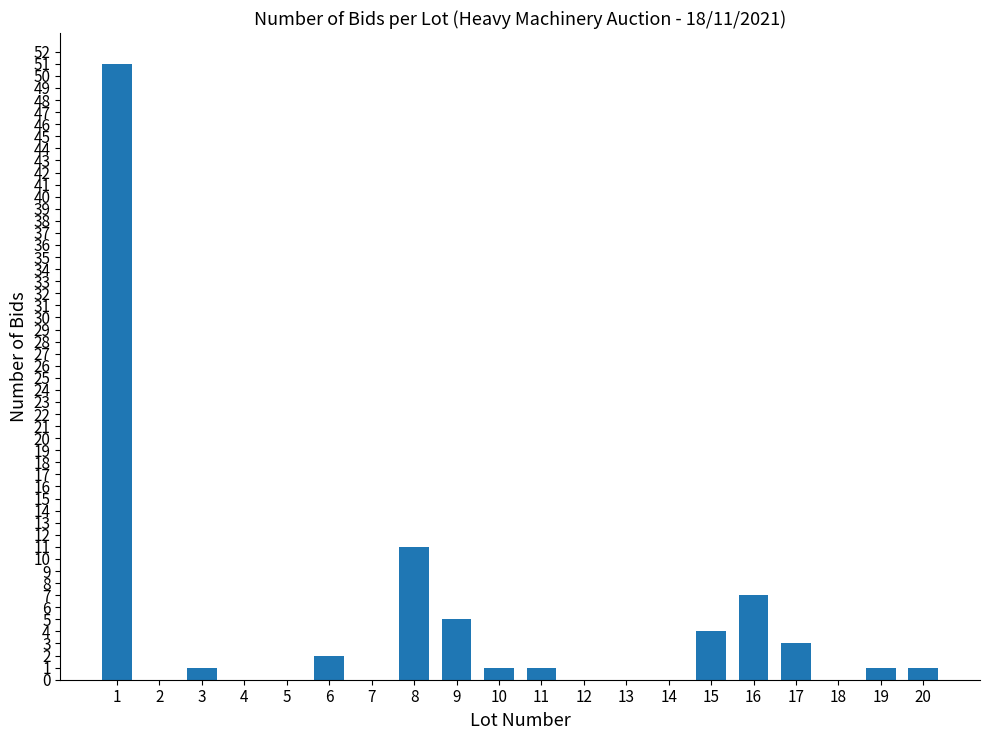

Reading right to left, list all the values displayed in this chart.

1	1	0	3	7	4	0	0	0	1	1	5	11	0	2	0	0	1	0	51